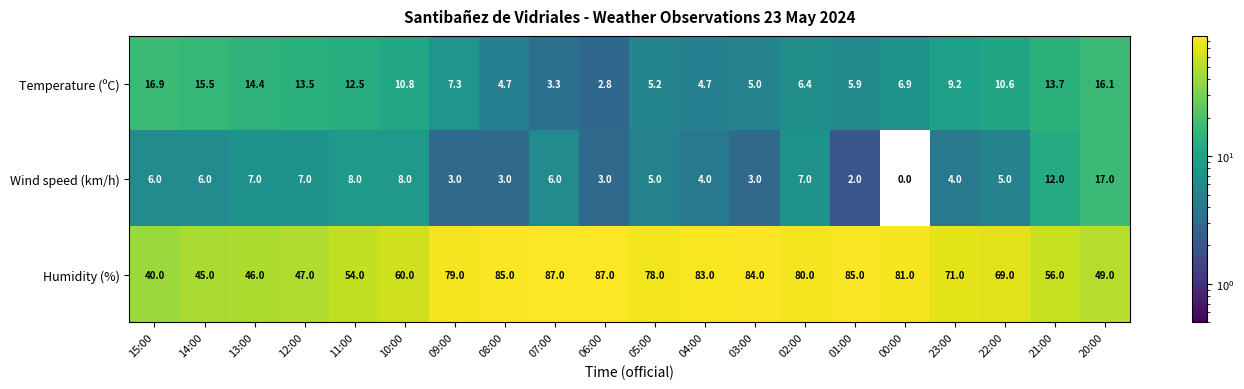

At which category is the sum across all series the highest?

07:00